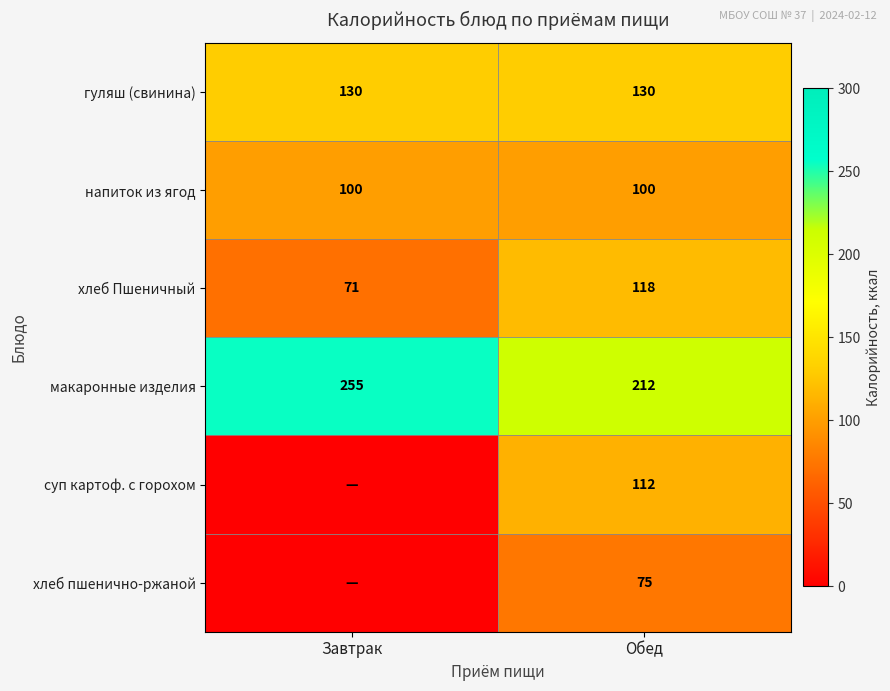

What is the sum of all гуляш (свинина) values?

260